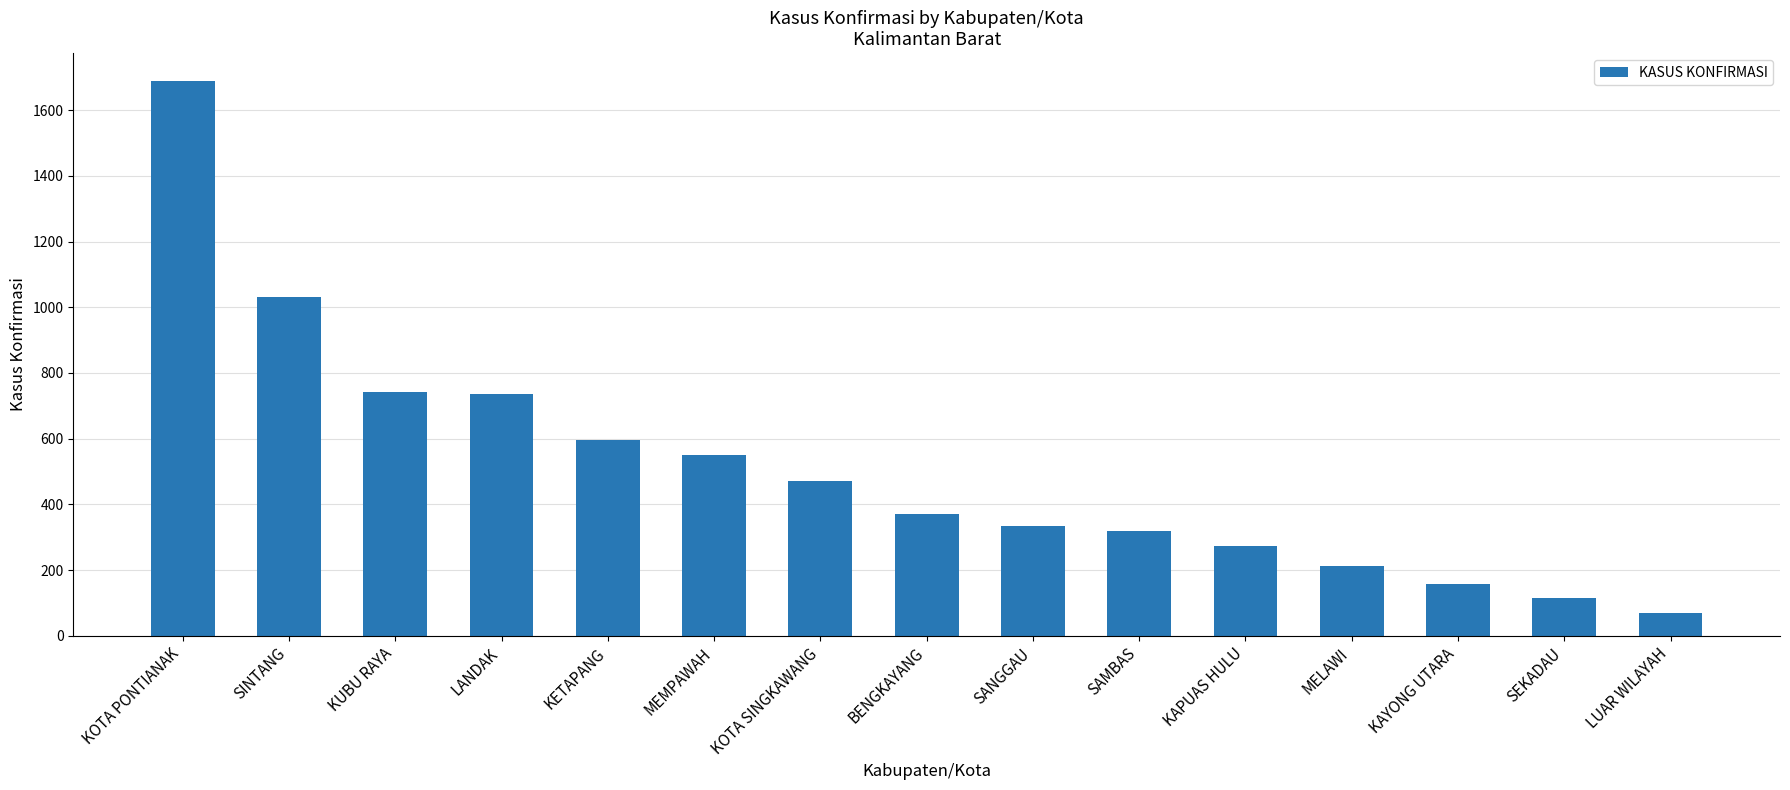

What is the change in value from KOTA PONTIANAK to BENGKAYANG?

-1319